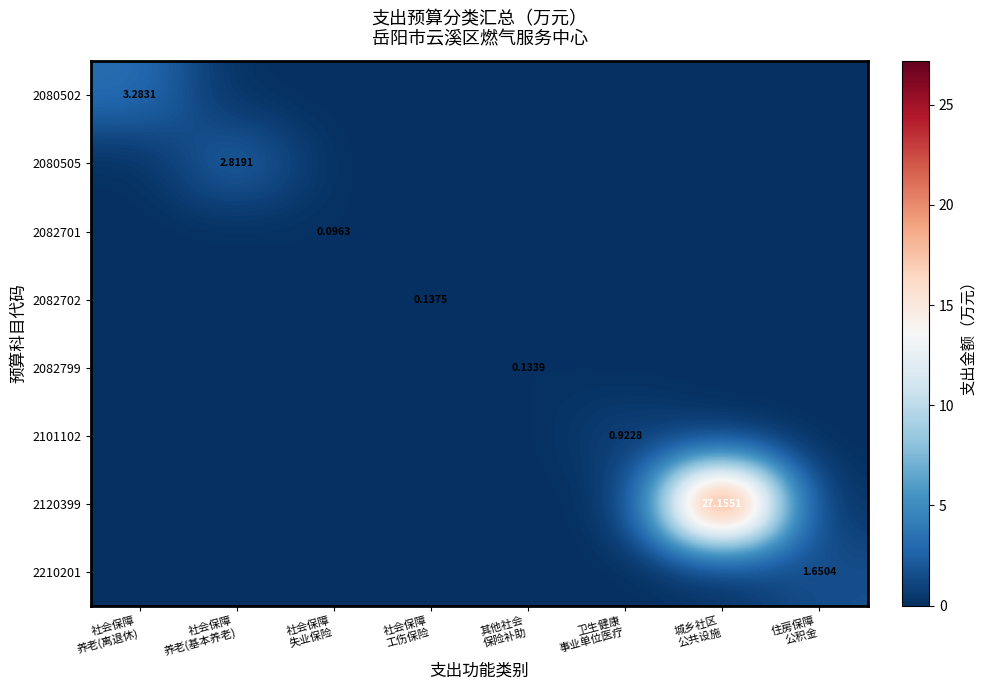

List the series in order of their peak value, lowest first.

2082701, 2082799, 2082702, 2101102, 2210201, 2080505, 2080502, 2120399